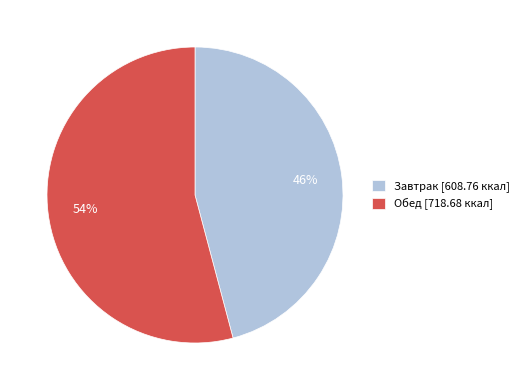

Is there any slice that represents more than half of the pie?

Yes